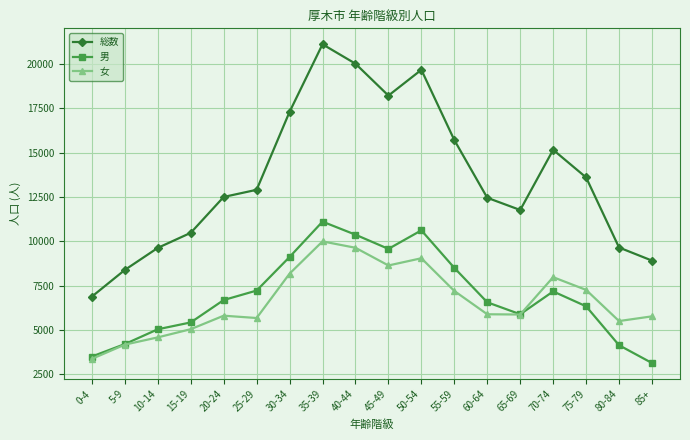

At which category is the sum across all series the highest?

35-39